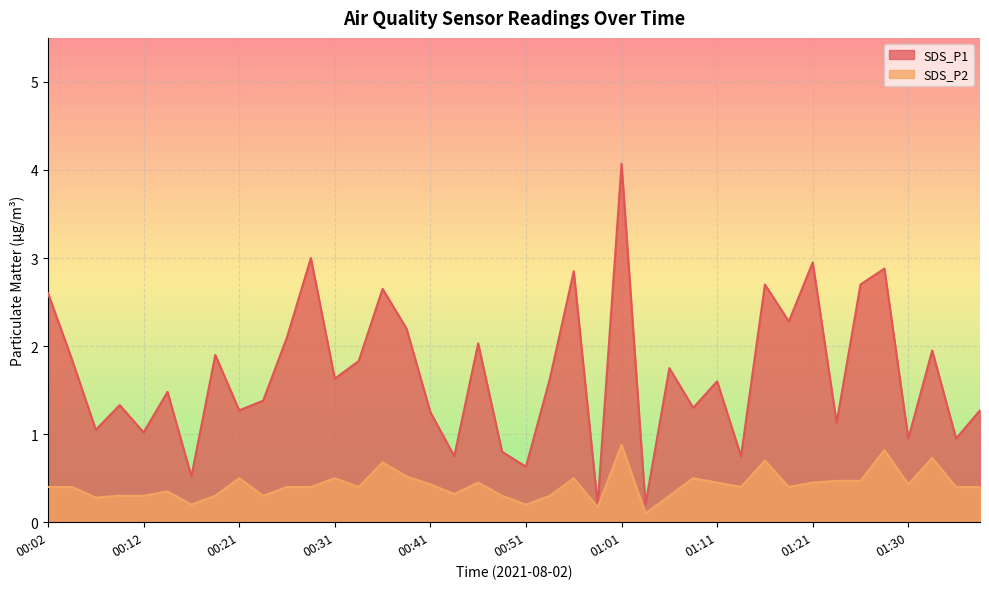

Rank the series by their average value, from lowest to highest.

SDS_P2, SDS_P1